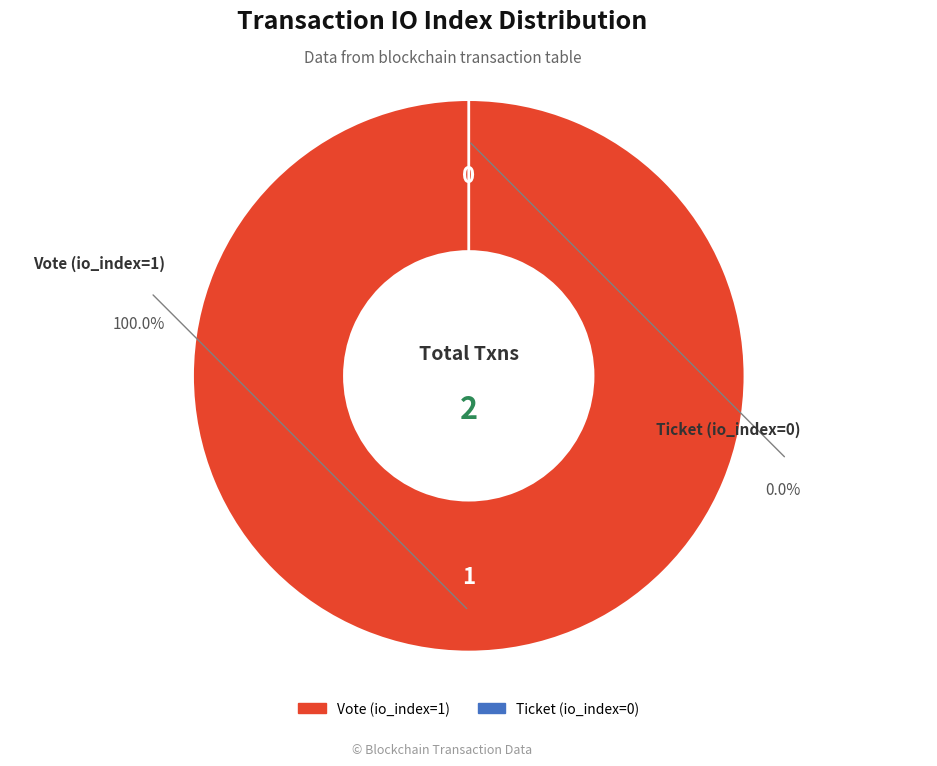

True or false: Vote (io_index=1) accounts for 86% of the total.

False